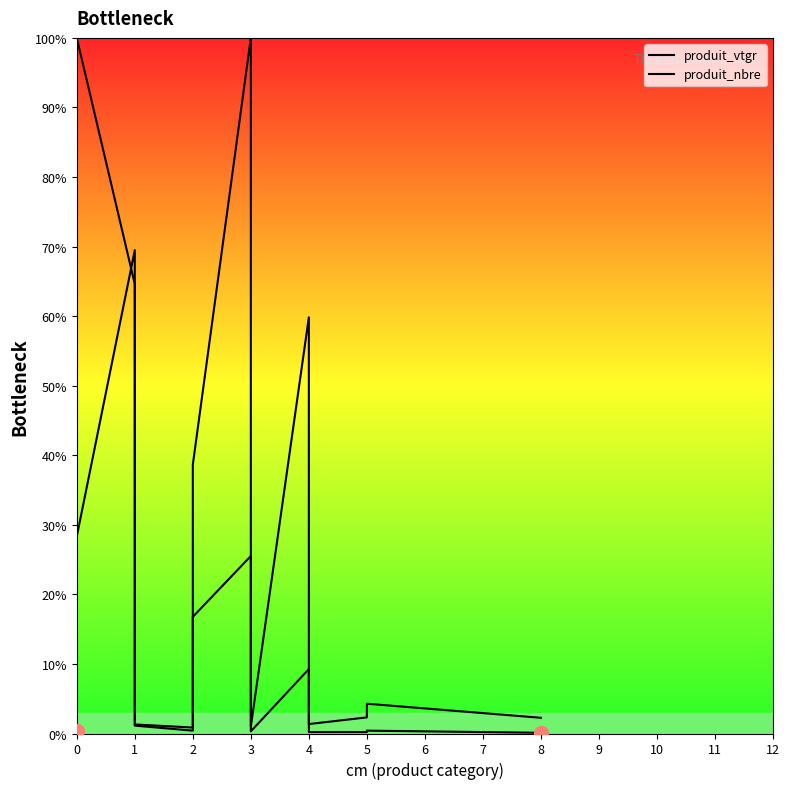

What is the value of the produit_nbre point at the 5th from the left?

0.4